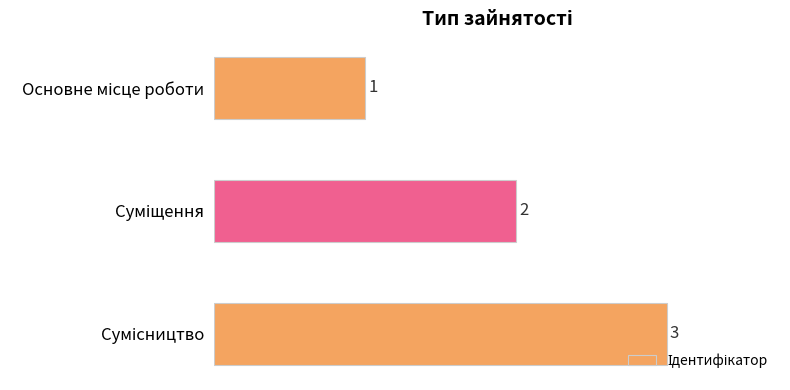

Are the bars horizontal?

Yes